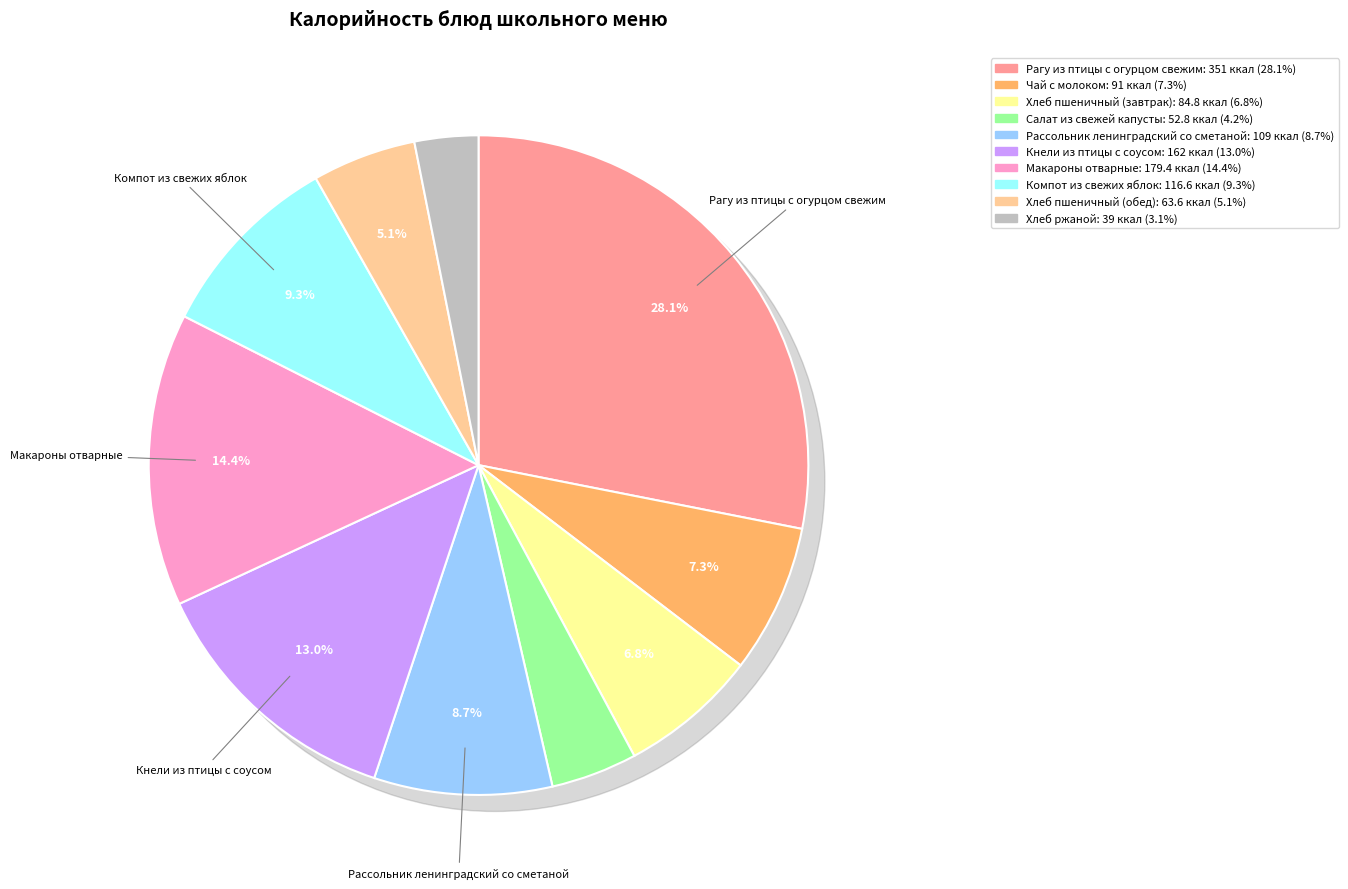

Which category has the biggest portion of the pie?

Рагу из птицы с огурцом свежим